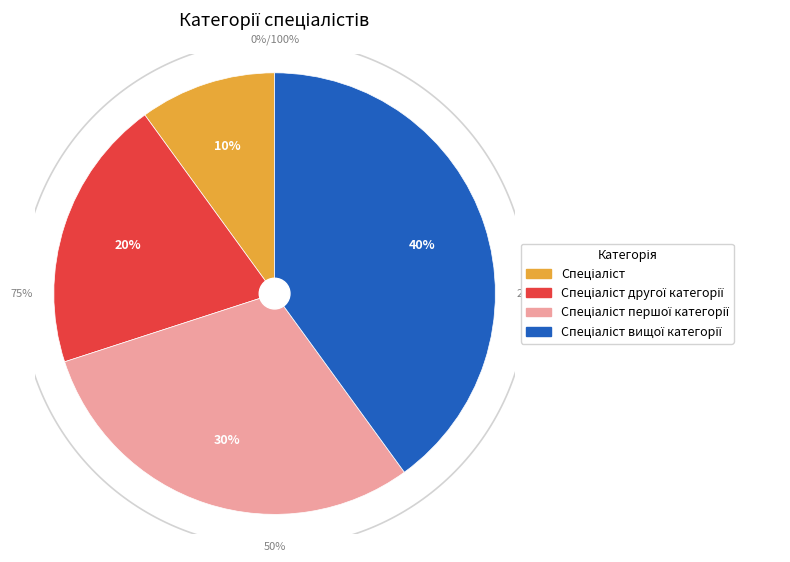

To the nearest percent, what percentage of the pie is Спеціаліст першої категорії?

30%